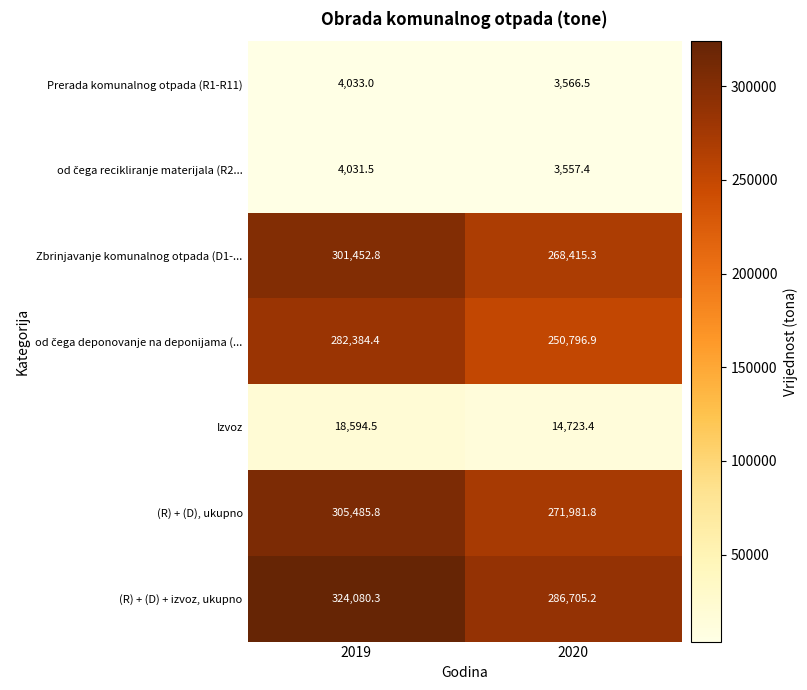

At how many categories does at least one series exceed 279489?

2